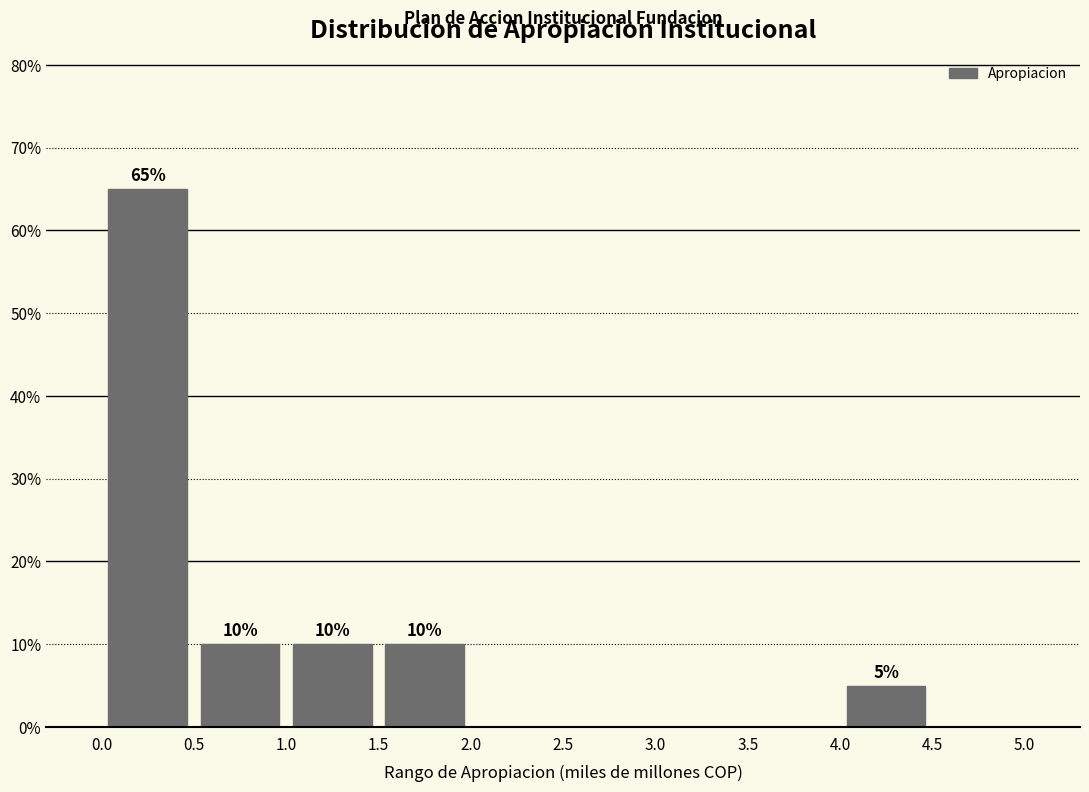

Over which range of the x-axis is the bar tallest?

0.0 to 0.5